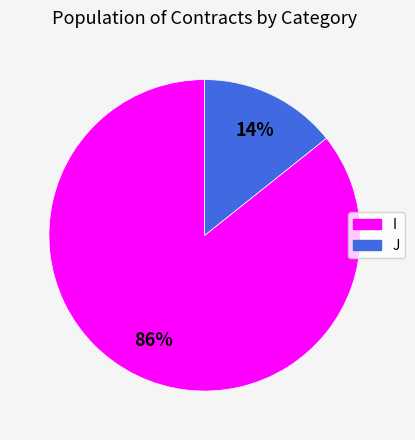

Which slice is the largest?

I